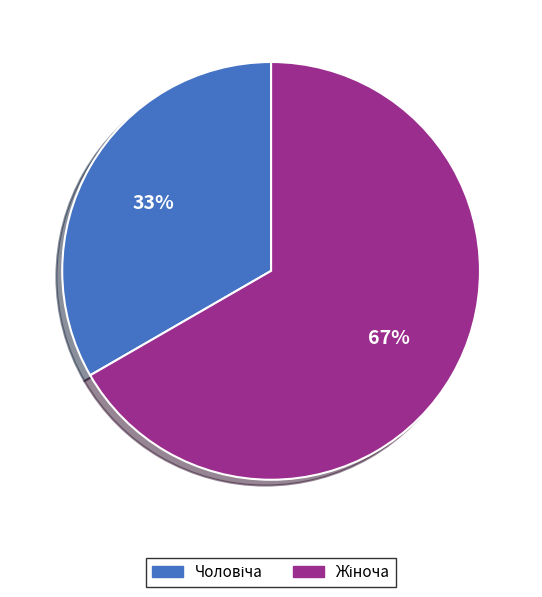

To the nearest percent, what is the average slice percentage?

50%